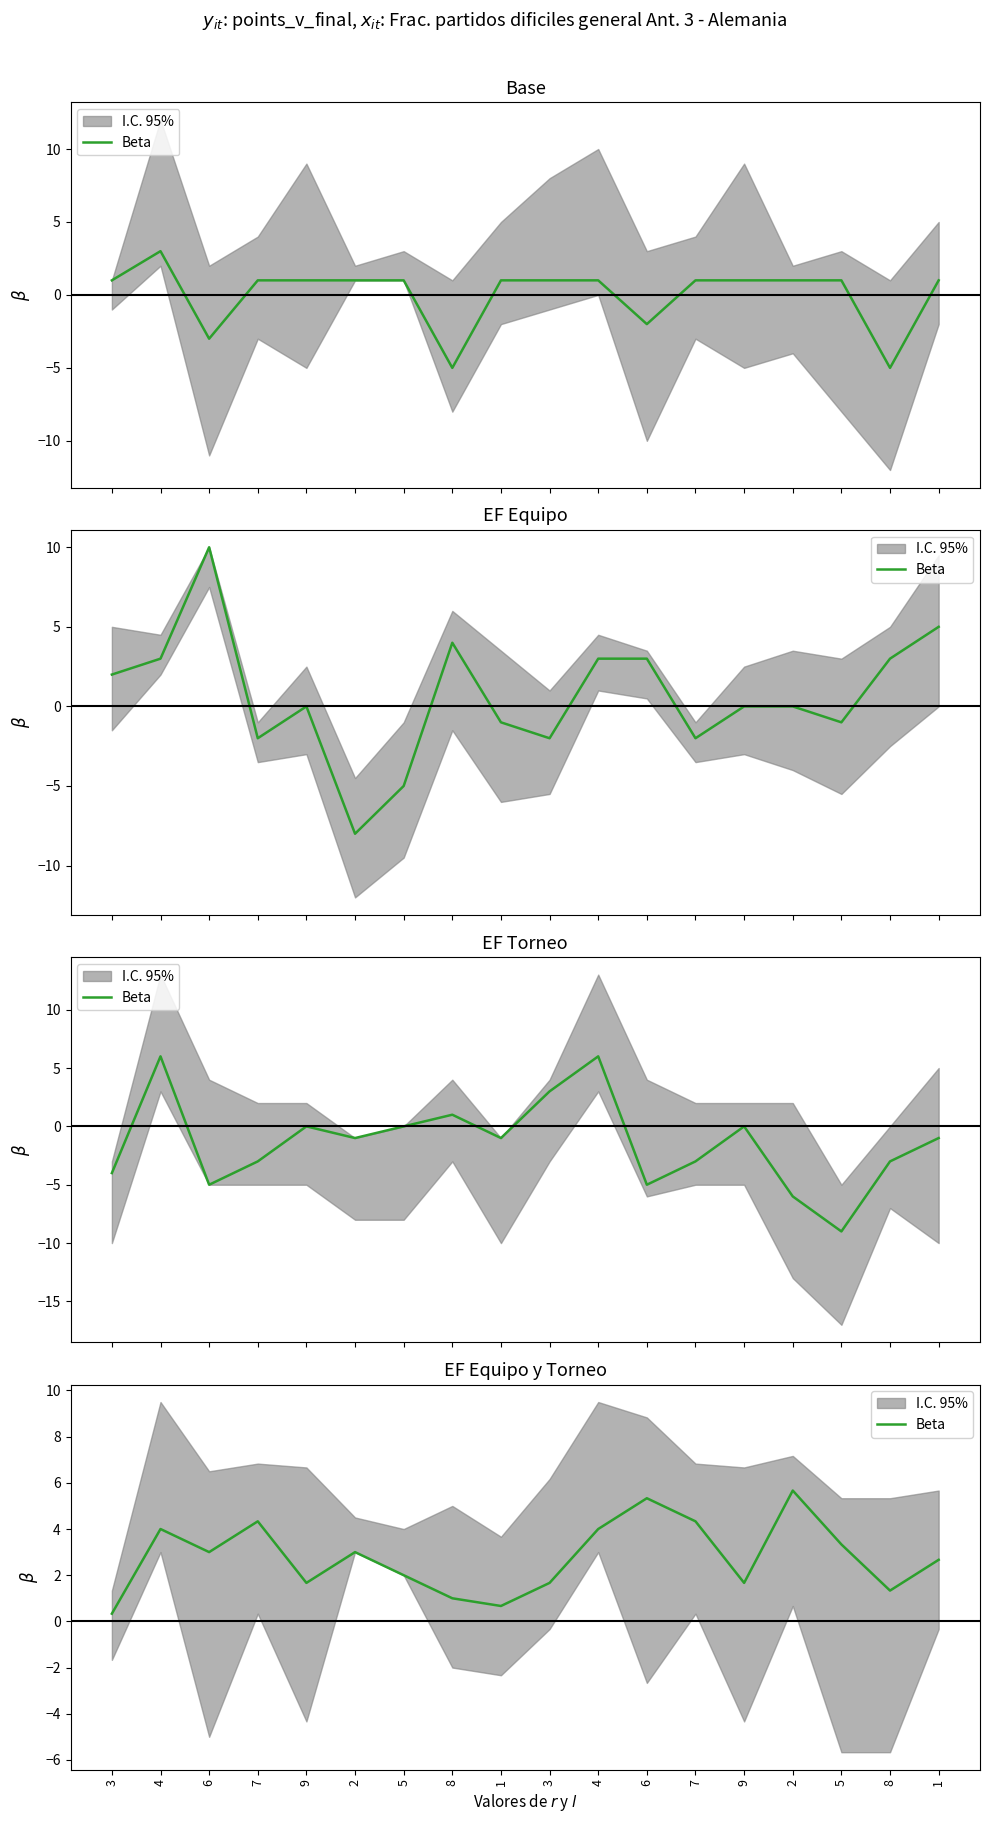

Reading right to left, extract all data points from this chart.

1=2.7	8=1.3	5=3.3	2=5.7	9=1.7	7=4.3	6=5.3	4=4.0	3=1.7	1=0.7	8=1.0	5=2.0	2=3.0	9=1.7	7=4.3	6=3.0	4=4.0	3=0.3